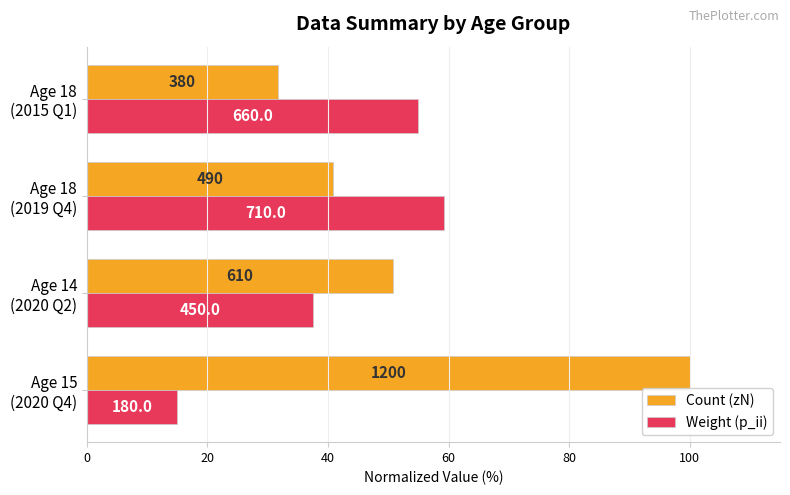

Which series has the largest total across all categories?

Count (zN)